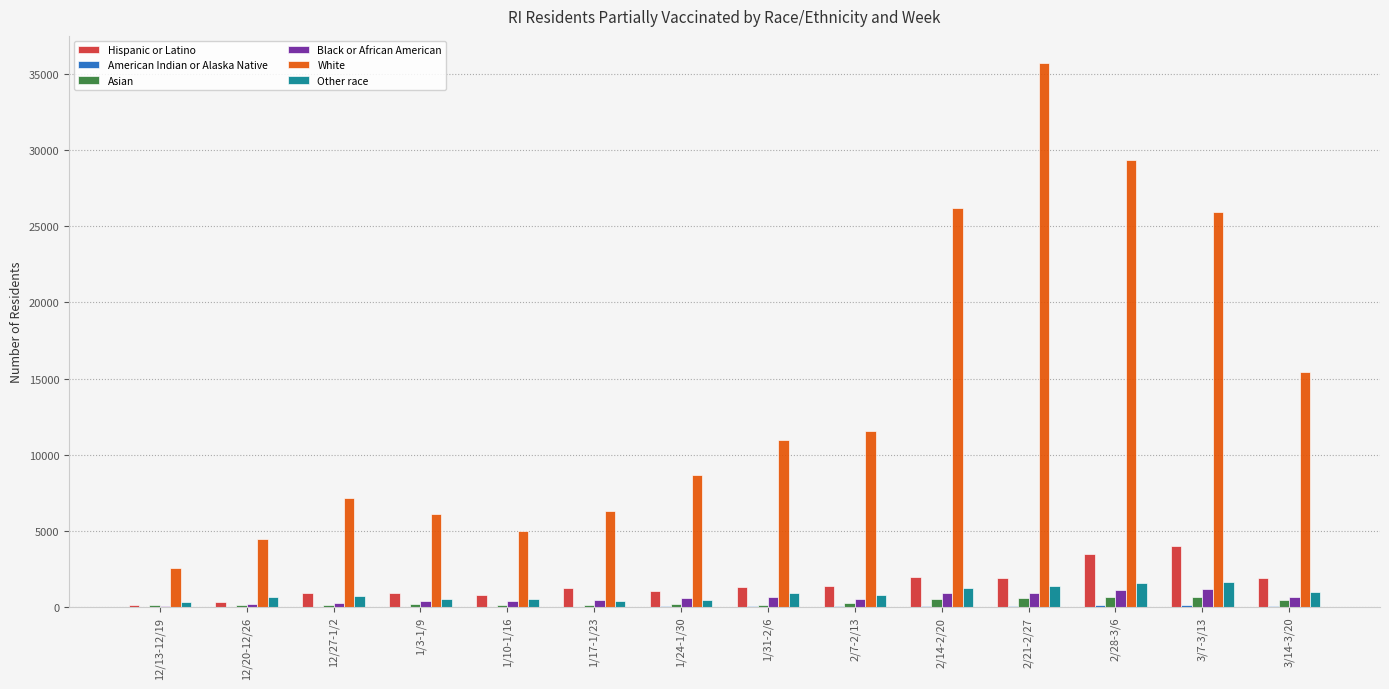

What is the sum of all White values?

195363